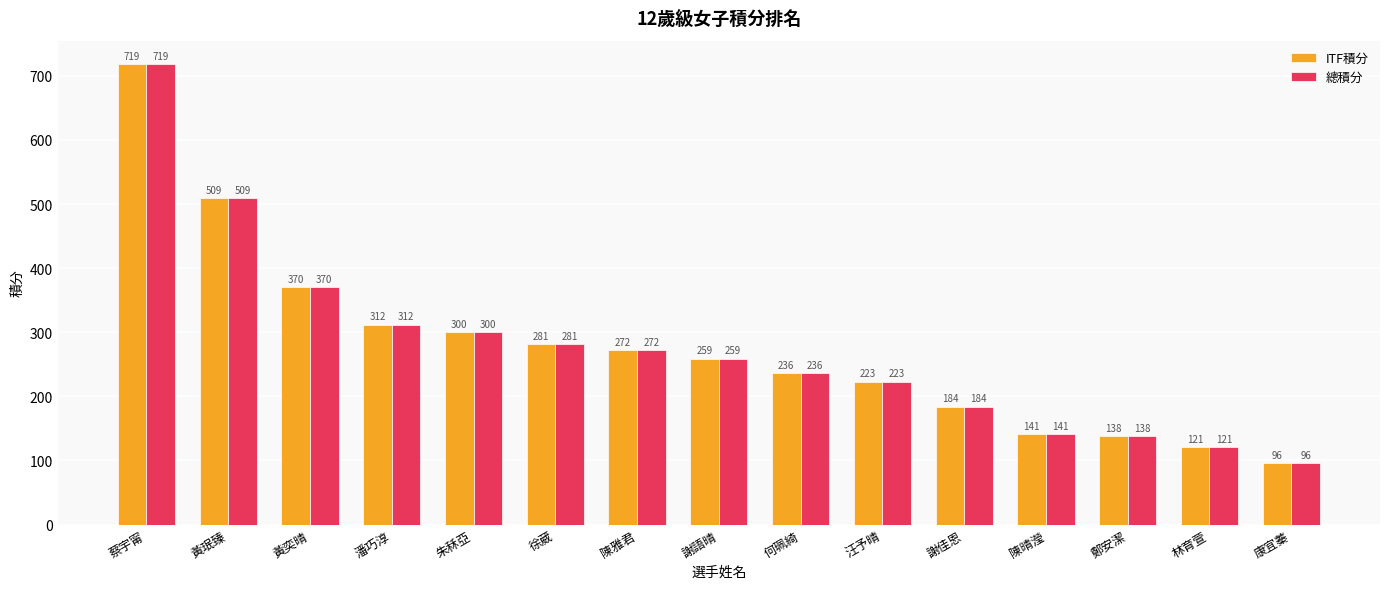

Which category has the lowest value across all series?

康宜蓁